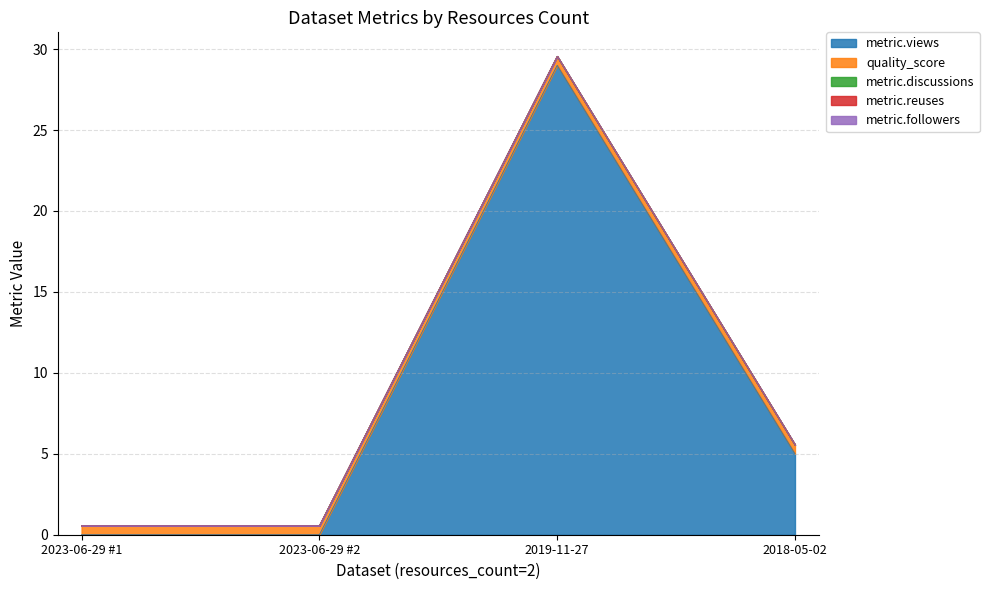

What are all the series names shown in the legend?

metric.views, quality_score, metric.discussions, metric.reuses, metric.followers